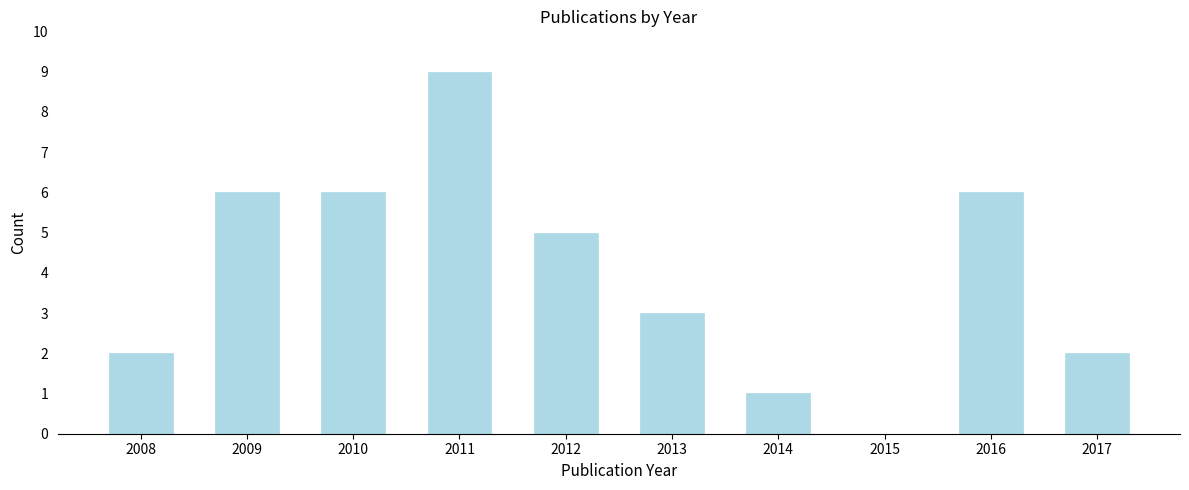

Reading right to left, list all the values displayed in this chart.

2017=2	2016=6	2015=0	2014=1	2013=3	2012=5	2011=9	2010=6	2009=6	2008=2